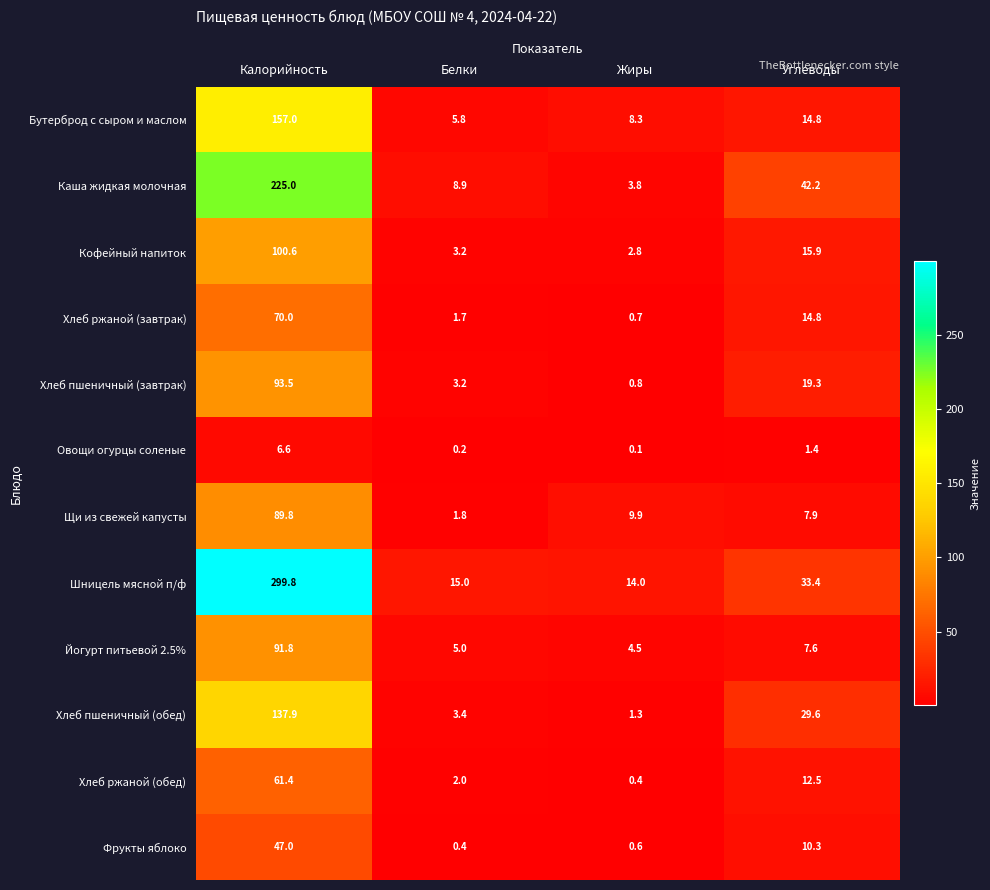

List the series in order of their peak value, highest first.

Шницель мясной п/ф, Каша жидкая молочная, Бутерброд с сыром и маслом, Хлеб пшеничный (обед), Кофейный напиток, Хлеб пшеничный (завтрак), Йогурт питьевой 2.5%, Щи из свежей капусты, Хлеб ржаной (завтрак), Хлеб ржаной (обед), Фрукты яблоко, Овощи огурцы соленые